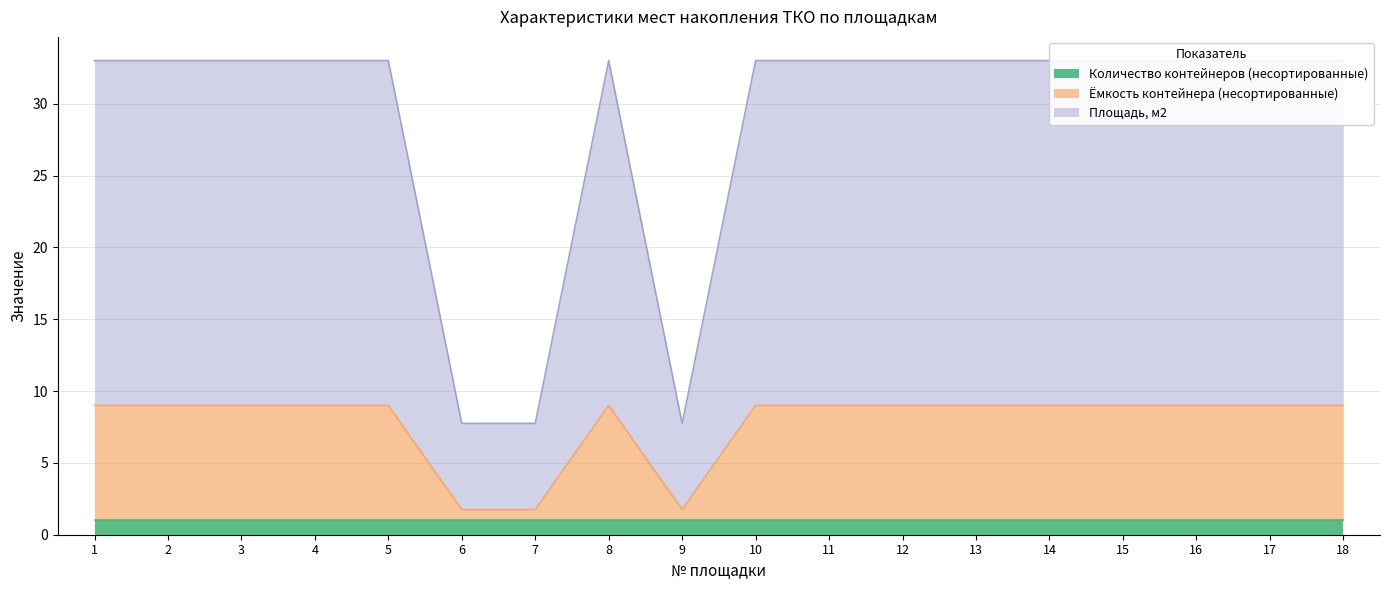

How many data points does each series have?

18